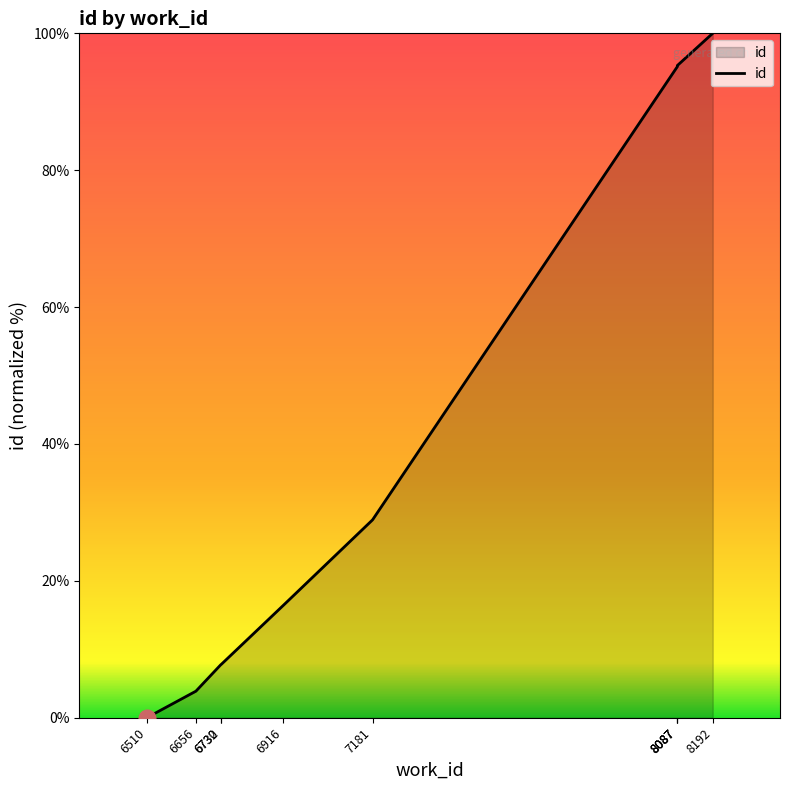

What is the change in value from 6730 to 8087?

+87.6